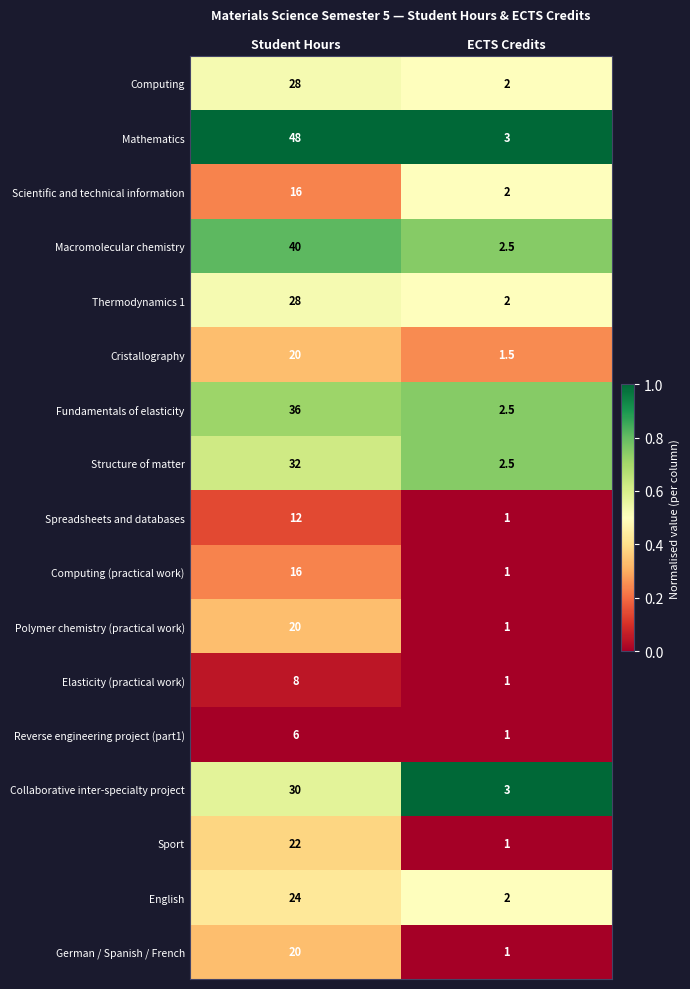

At which label is Computing (practical work) closest to 8?

ECTS Credits